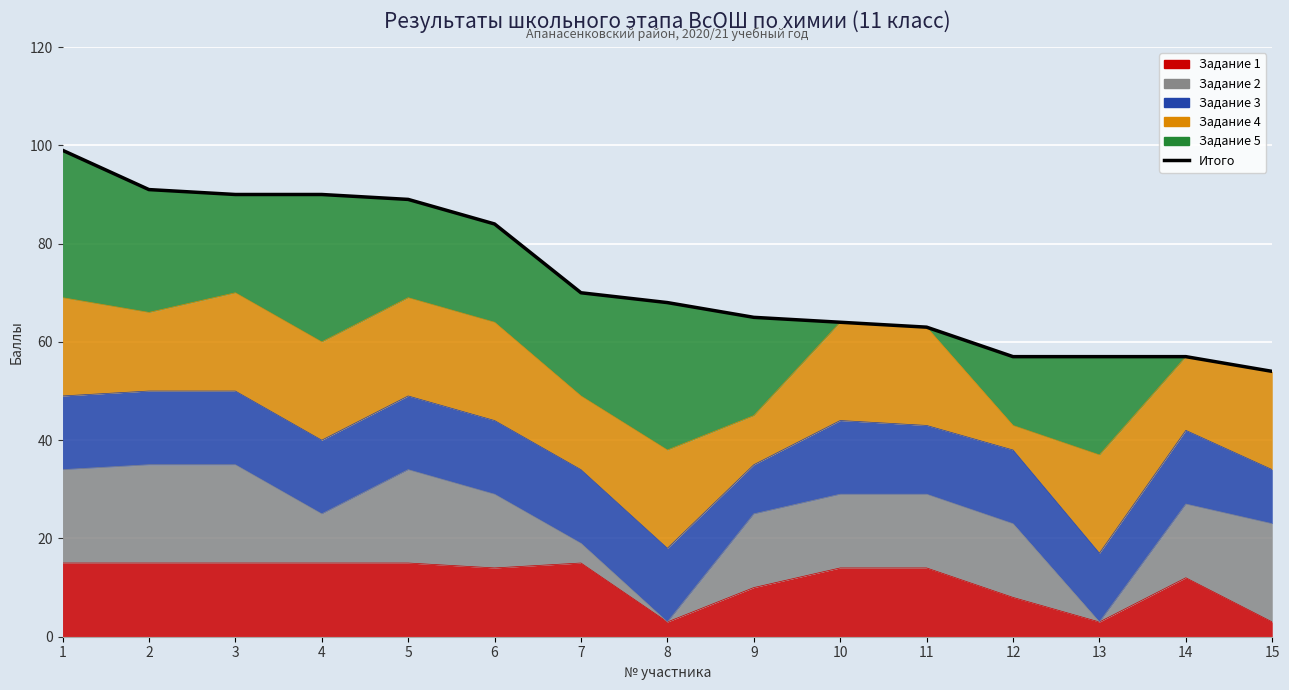

What is the approximate value at 14?

57